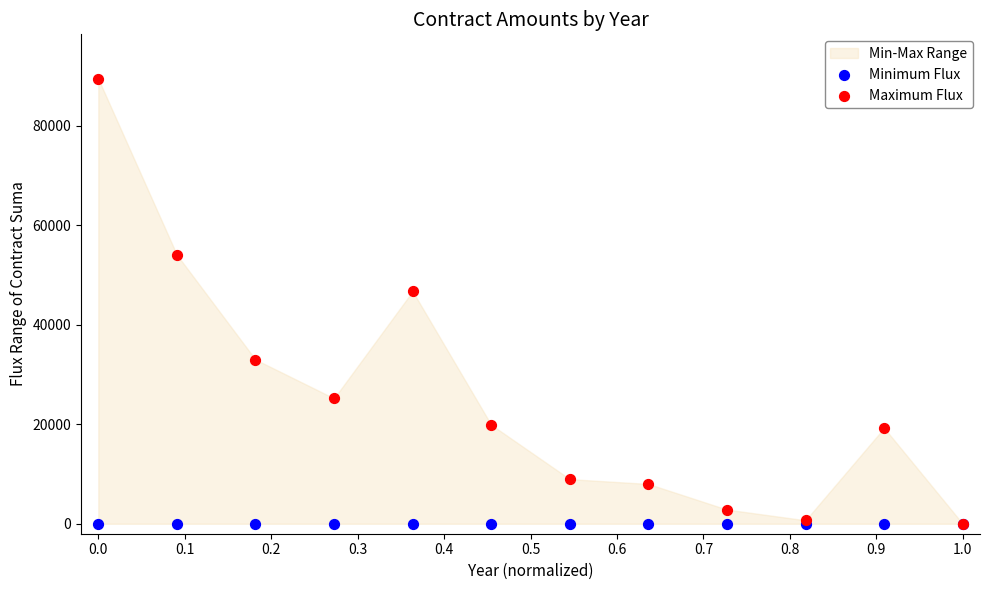

Across all series, what Y value is closest to 44700?

46710